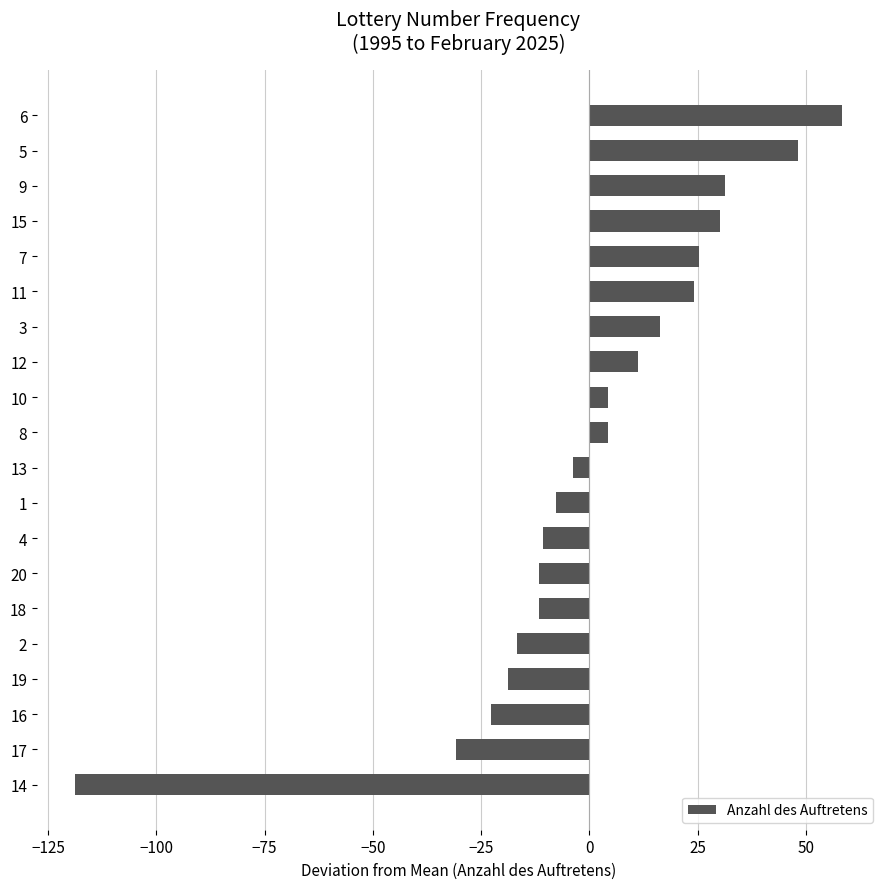

What is the change in value from 11 to 5?

+24.0